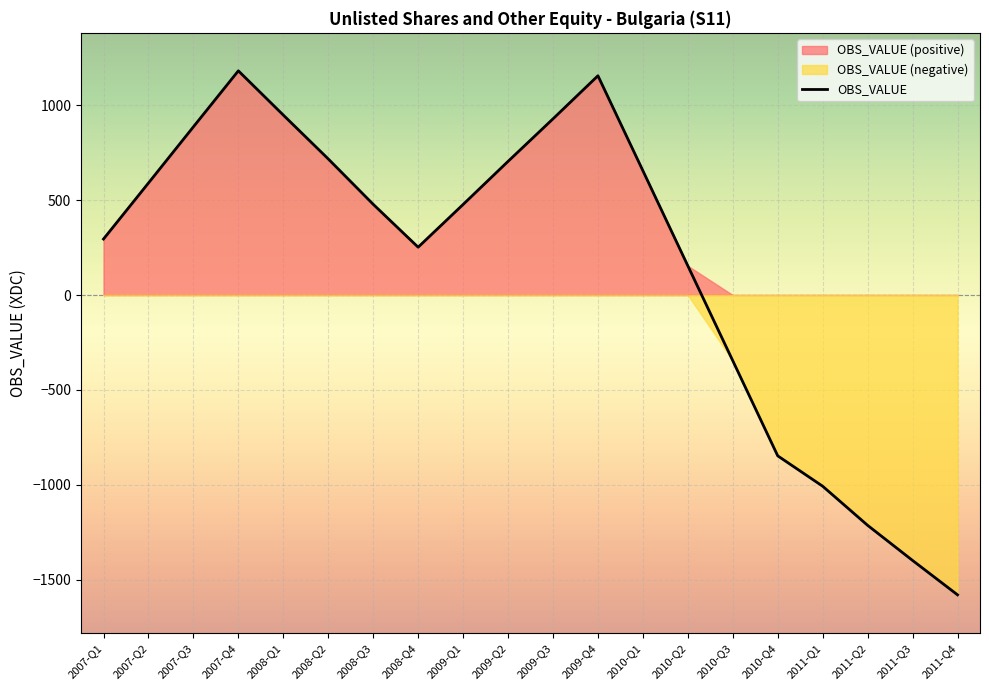

True or false: there are more than 2 points higher than both neighbors.

False